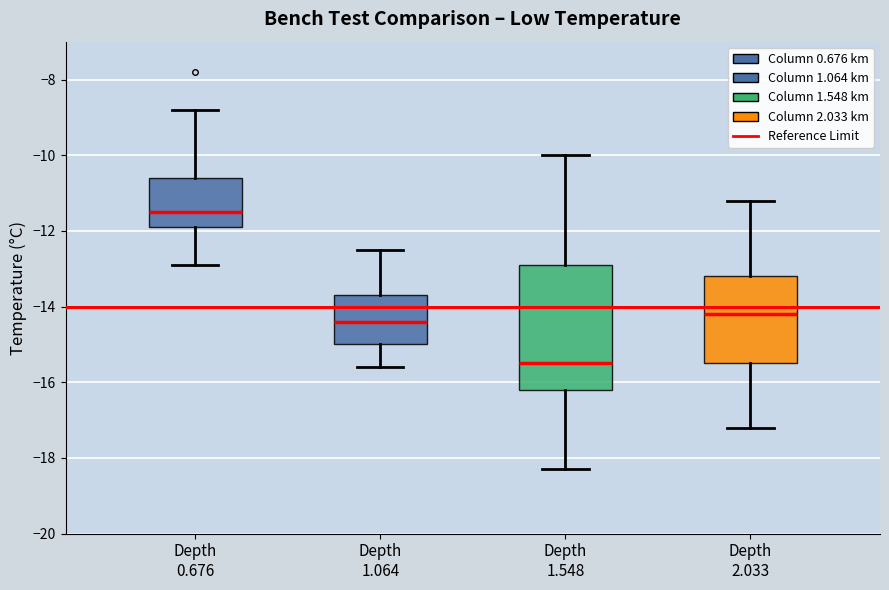

Where does the lower whisker of the box for Depth 1.064 end on the y-axis? The values are not printed on the chart, so give them approximately, as read against the axis.

-15.6